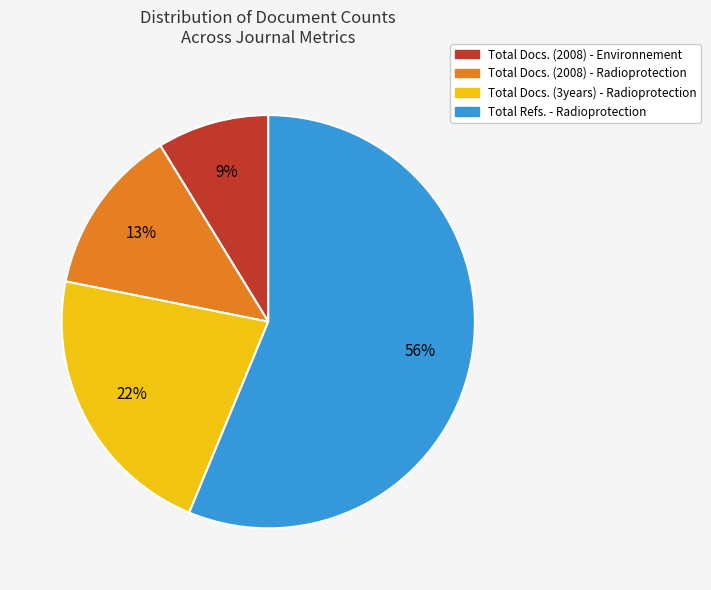

Does Total Refs. - Radioprotection represent more than half of the total?

Yes